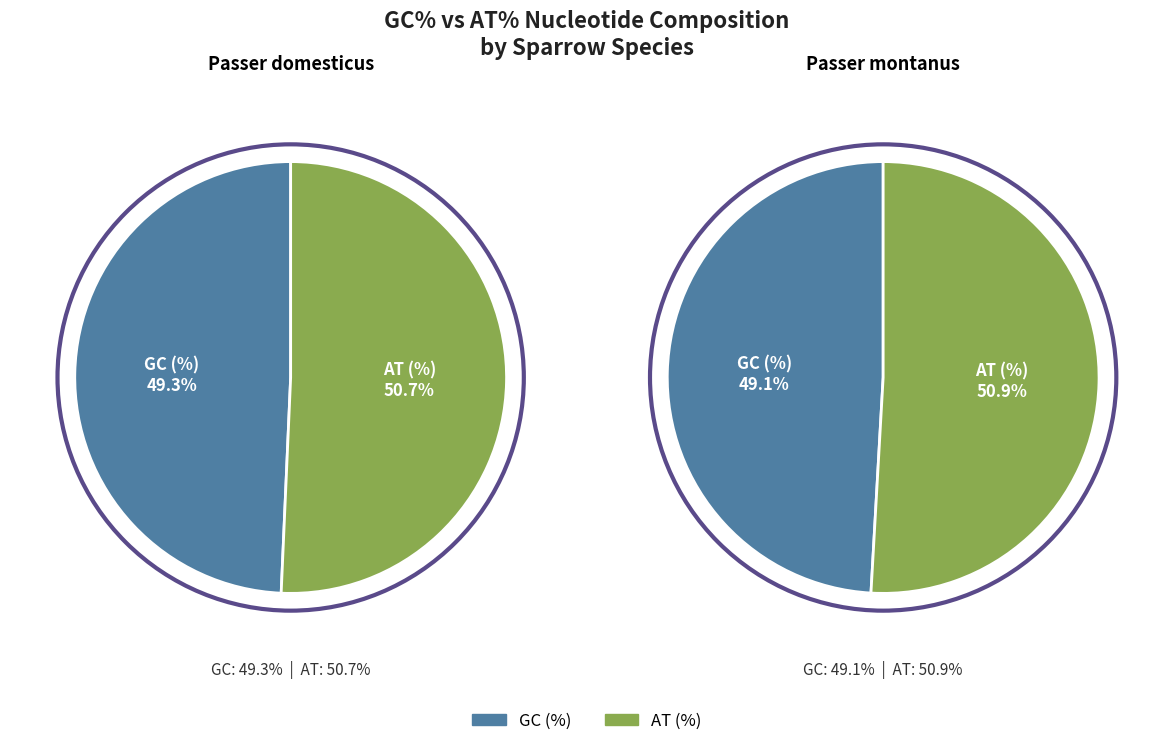

Is Passer domesticus the majority of the pie?

Yes